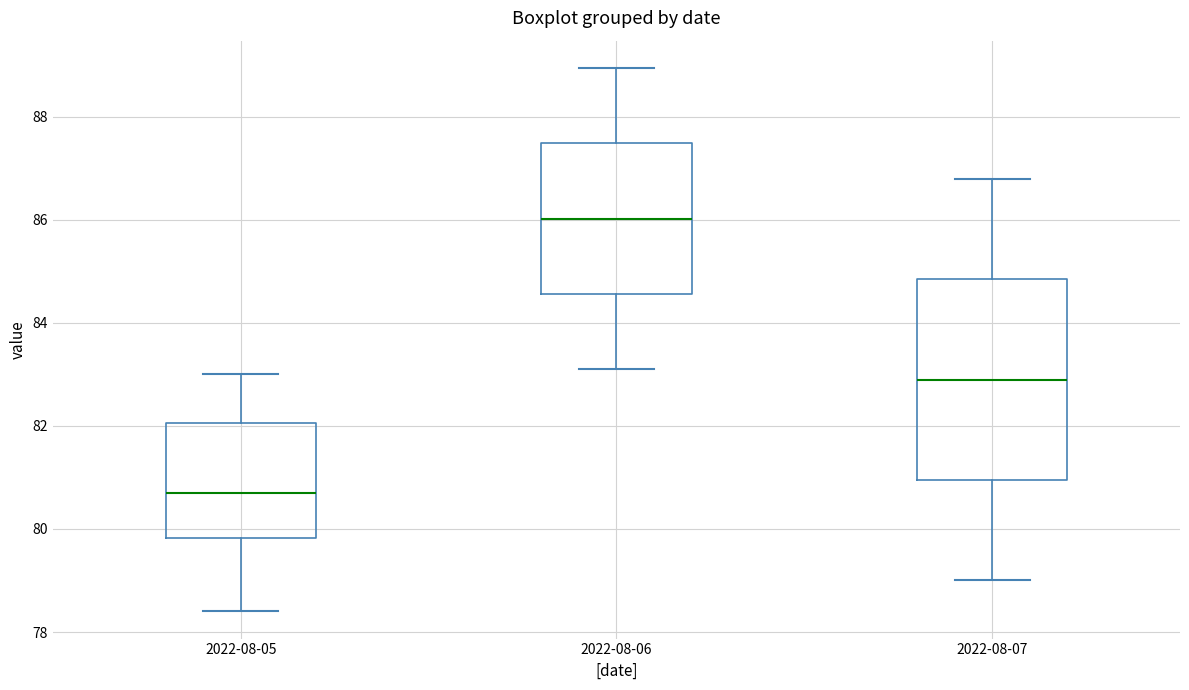

Where does the upper whisker of the box for 2022-08-05 end on the y-axis? The values are not printed on the chart, so give them approximately, as read against the axis.

83.0